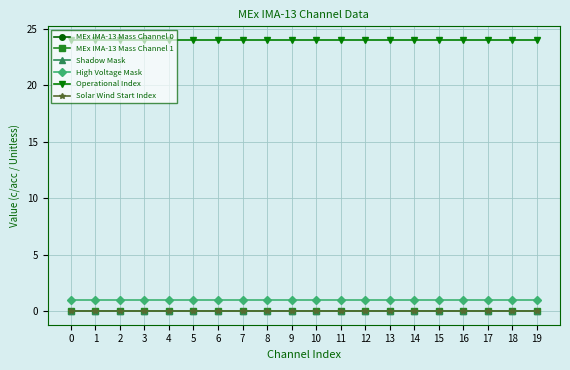

Is this an area chart (filled region under the line)?

No